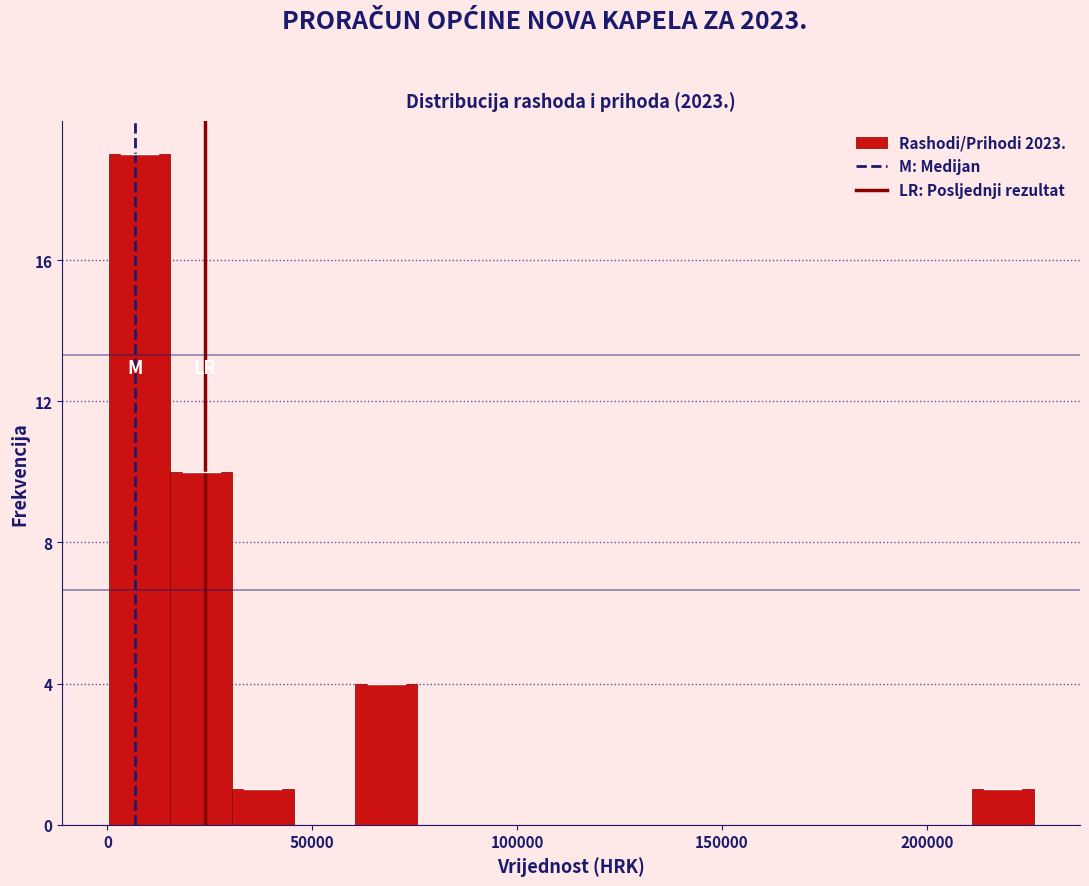

Around what value on the x-axis is the tallest bar? Give the approximate position of its centre, as read against the axis.

10000